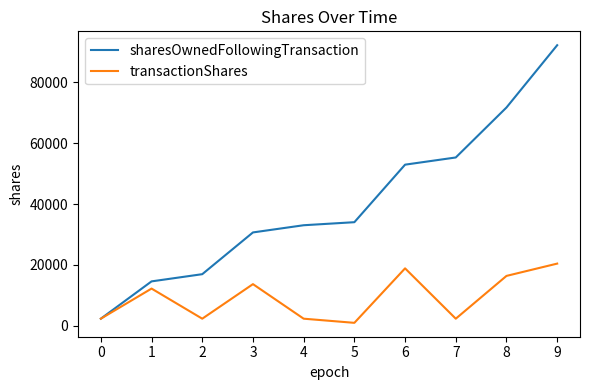

What are all the series names shown in the legend?

sharesOwnedFollowingTransaction, transactionShares